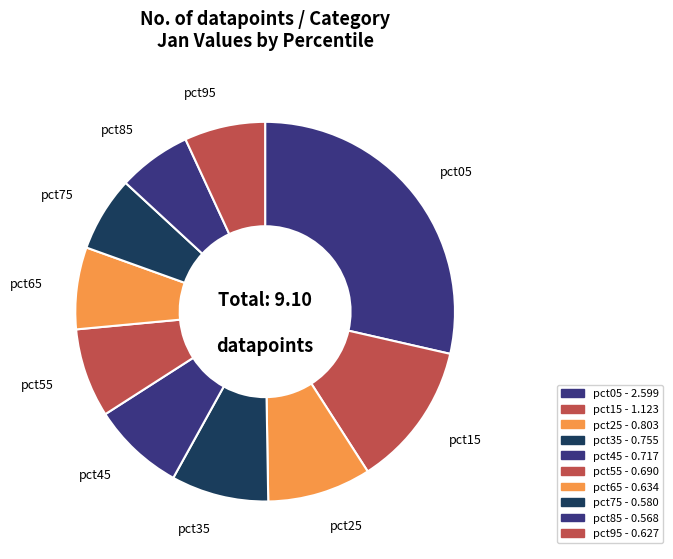

What percentage is the pct25 slice, to the nearest percent?

9%